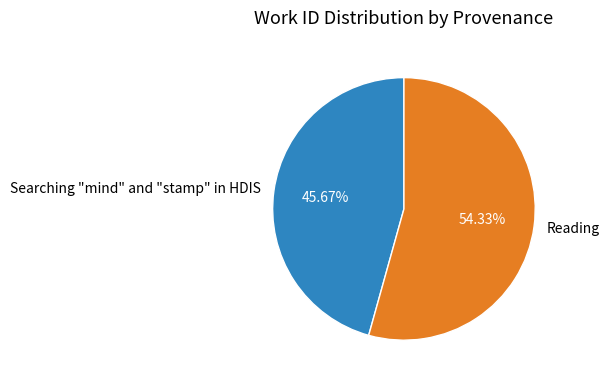

What is the majority slice?

Reading